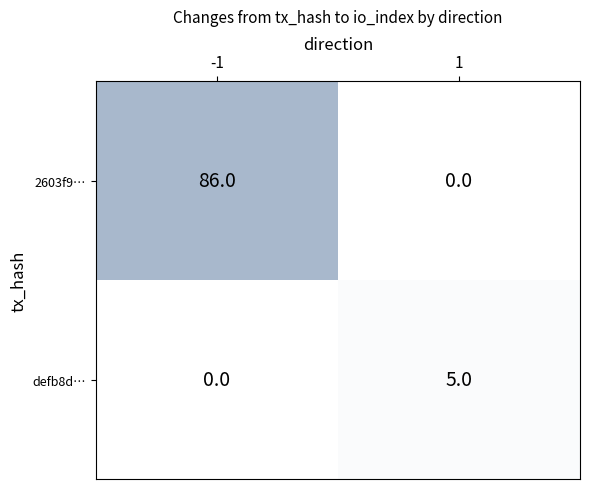

At how many categories does at least one series exceed 46?

1